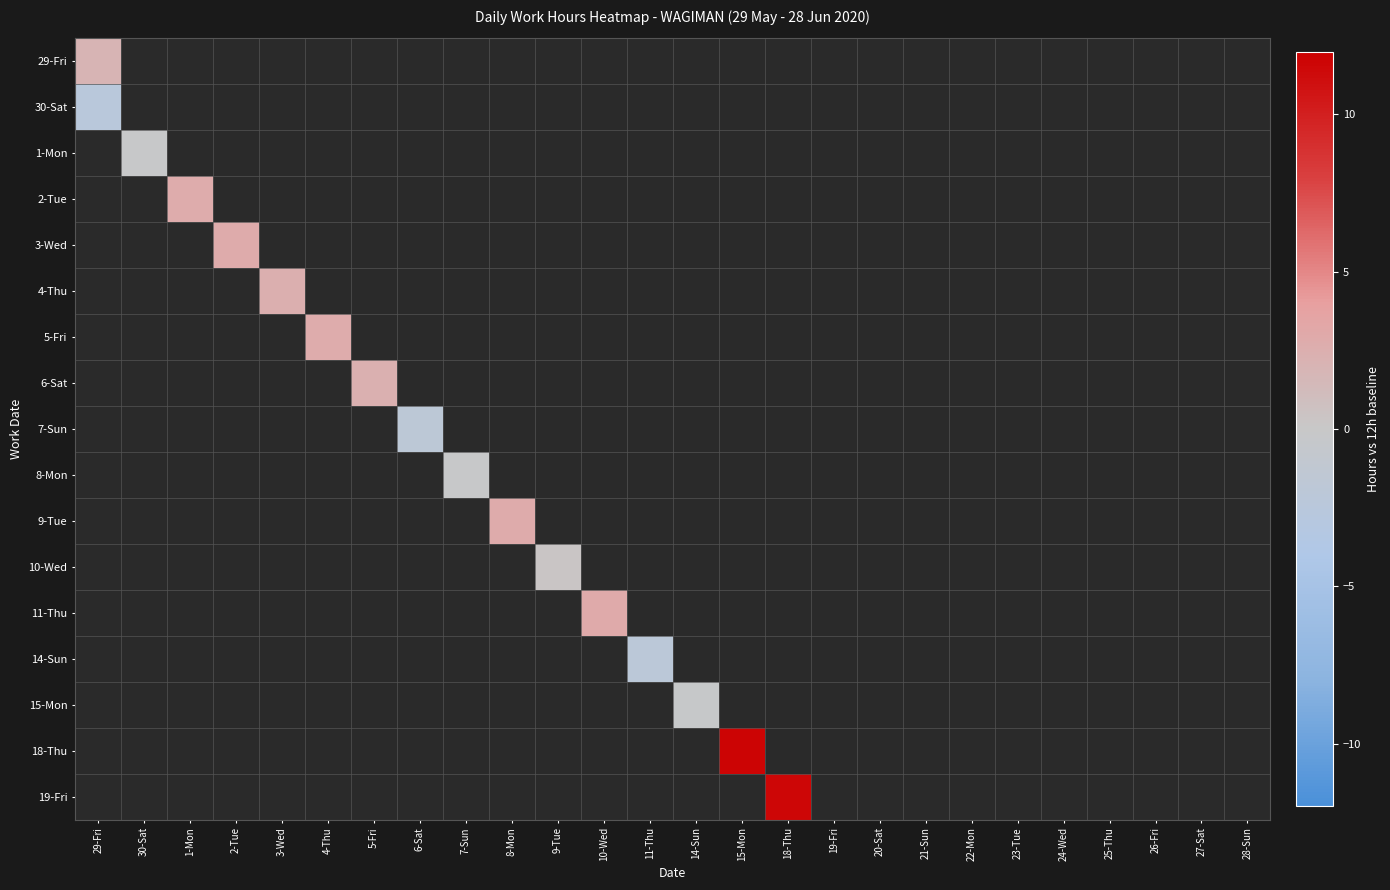

At which category is the sum across all series the highest?

15-Mon